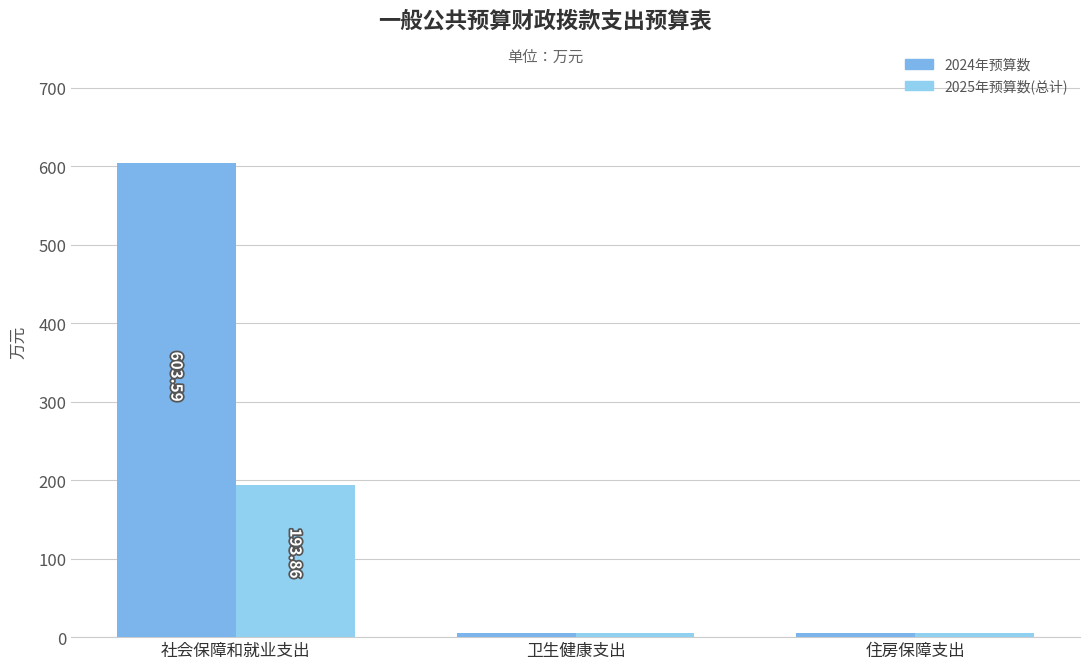

Count the number of data series in this chart.

2